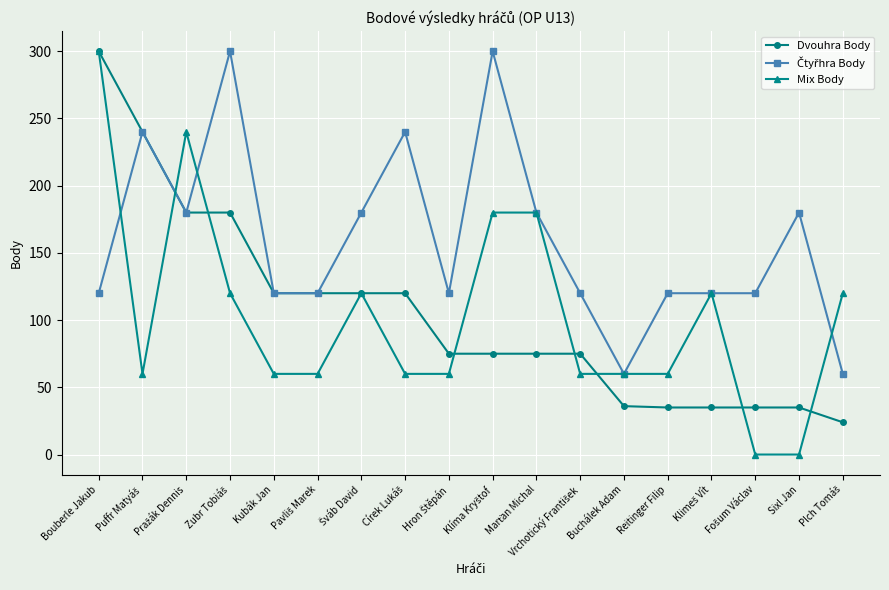

Is this an area chart (filled region under the line)?

No